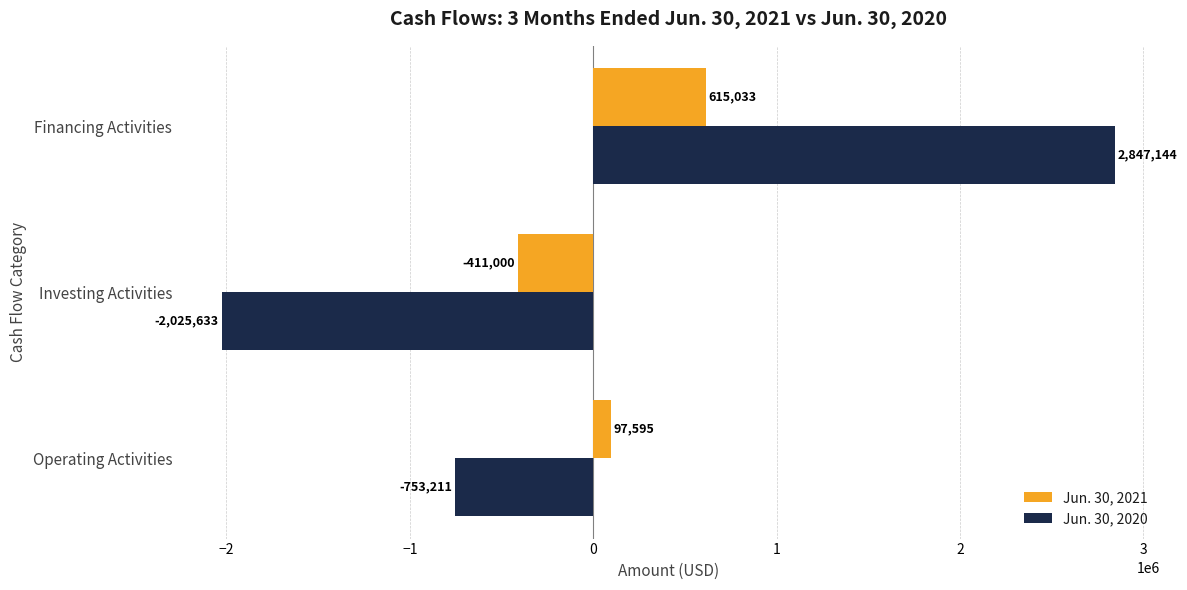

Count the Jun. 30, 2021 values in the range -411000 to 615033.

3